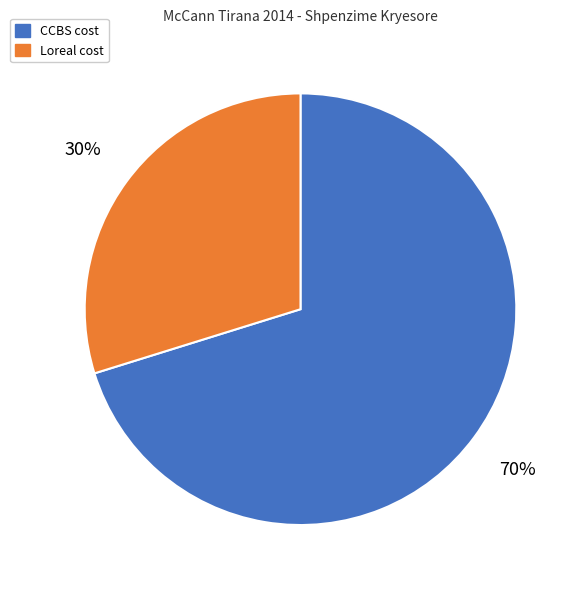

The Loreal cost slice represents 10% of the pie. True or false?

False